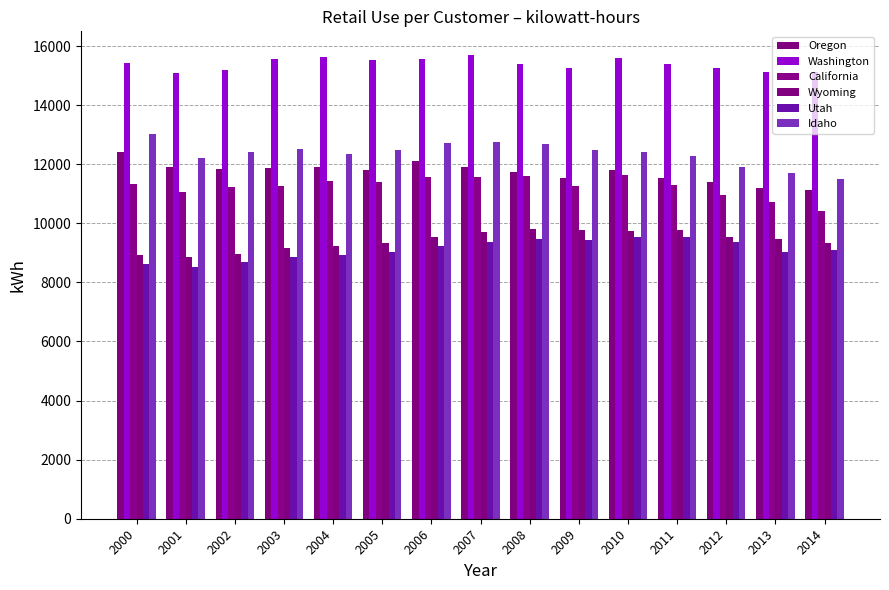

What is the spread (max minus min) of values at 2001?

6562.1